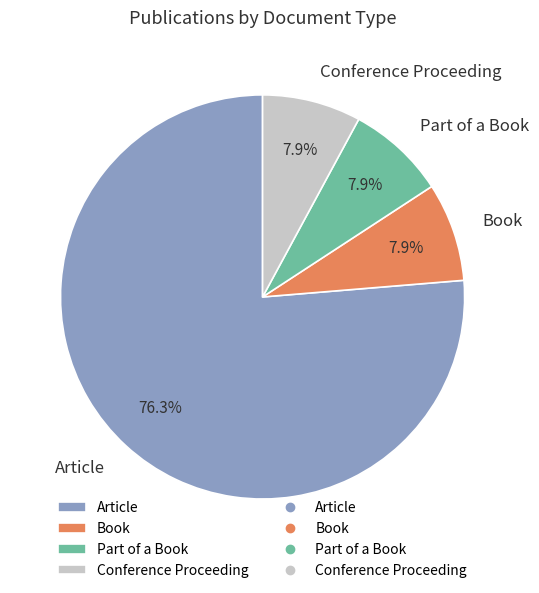

True or false: Conference Proceeding accounts for 16% of the total.

False